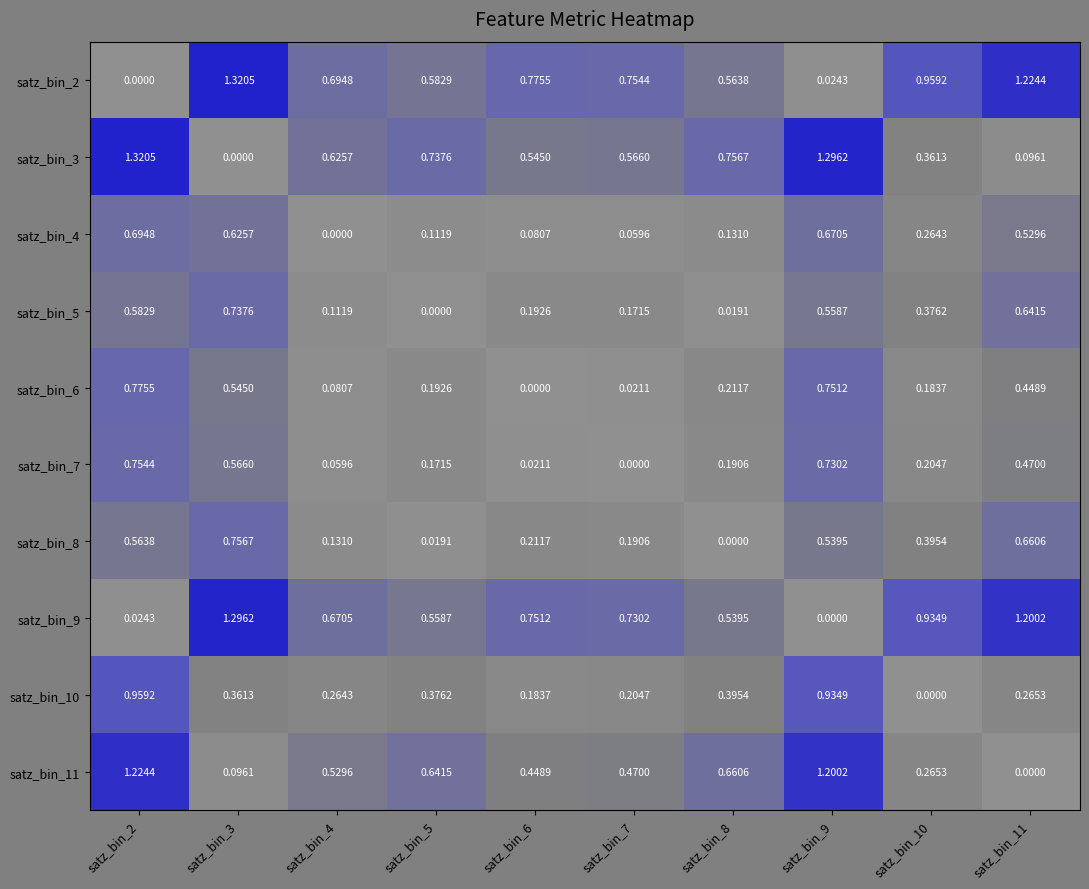

Is the value of satz_bin_5 at satz_bin_8 greater than the value of satz_bin_3 at satz_bin_11?

No